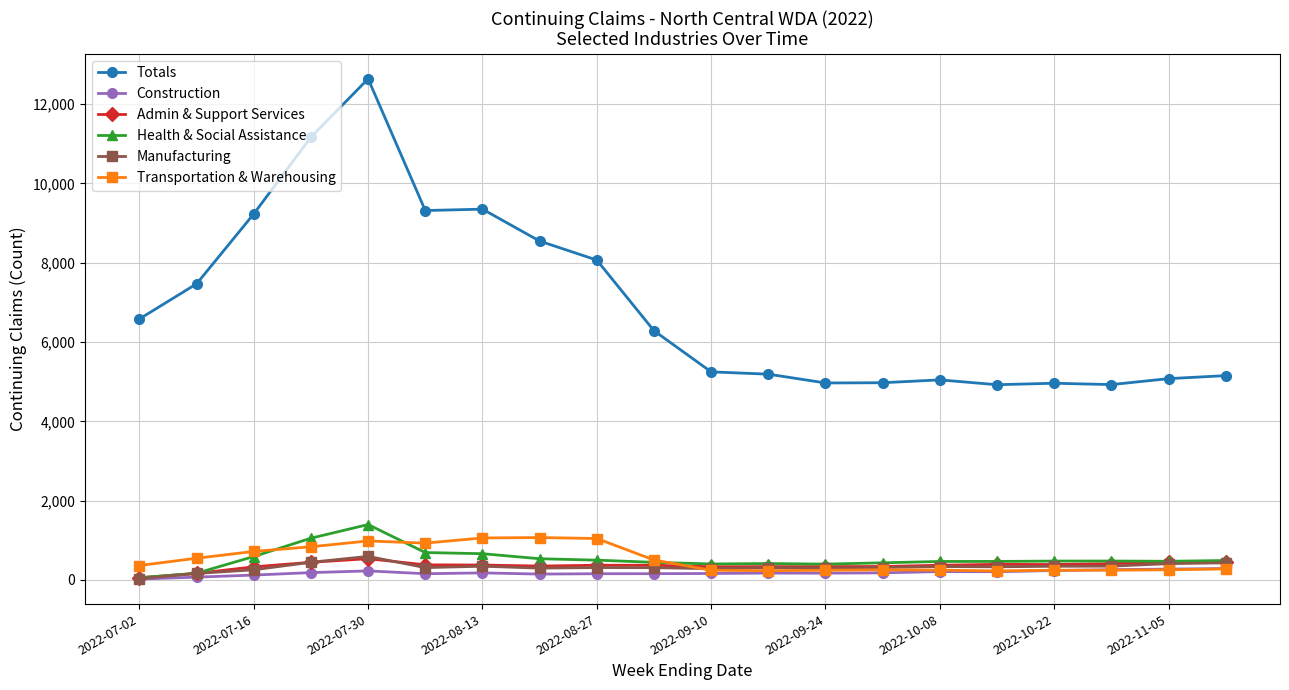

At how many categories does at least one series exceed 11067?

2